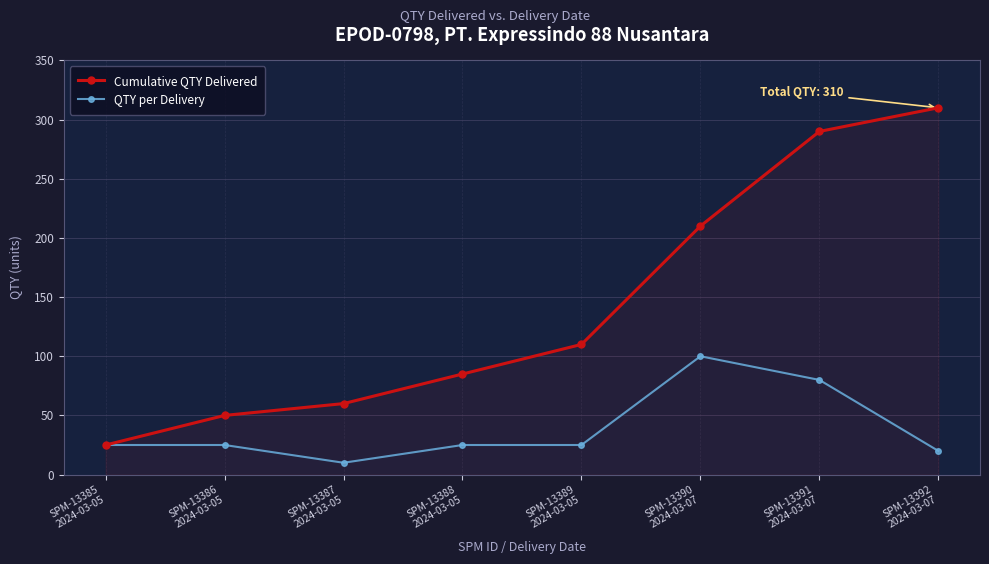

Reading left to right, extract all data points from this chart.

Cumulative QTY Delivered: SPM-13385
2024-03-05=25	SPM-13386
2024-03-05=50	SPM-13387
2024-03-05=60	SPM-13388
2024-03-05=85	SPM-13389
2024-03-05=110	SPM-13390
2024-03-07=210	SPM-13391
2024-03-07=290	SPM-13392
2024-03-07=310
QTY per Delivery: SPM-13385
2024-03-05=25	SPM-13386
2024-03-05=25	SPM-13387
2024-03-05=10	SPM-13388
2024-03-05=25	SPM-13389
2024-03-05=25	SPM-13390
2024-03-07=100	SPM-13391
2024-03-07=80	SPM-13392
2024-03-07=20